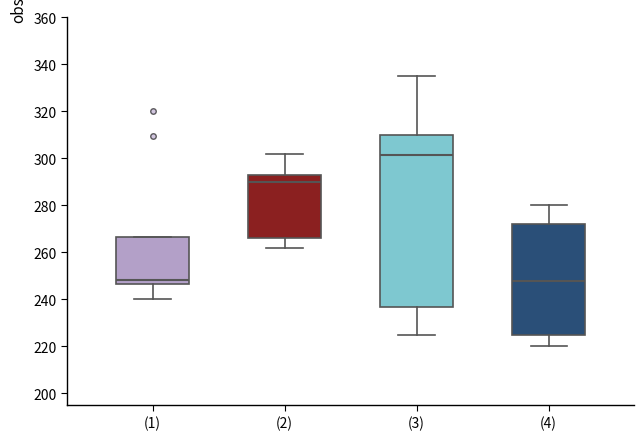

Reading left to right, transcribe this box plot: for each box, give where its median line is, the range the box spans, and where its two whiskers end, as read against the y-axis. The values are not printed on the chart, so give them approximately, as read against the axis.

(1): median 248, box 246 to 266, whiskers 240 to 266
(2): median 290, box 266 to 292, whiskers 262 to 302
(3): median 302, box 236 to 310, whiskers 226 to 336
(4): median 248, box 224 to 272, whiskers 220 to 280